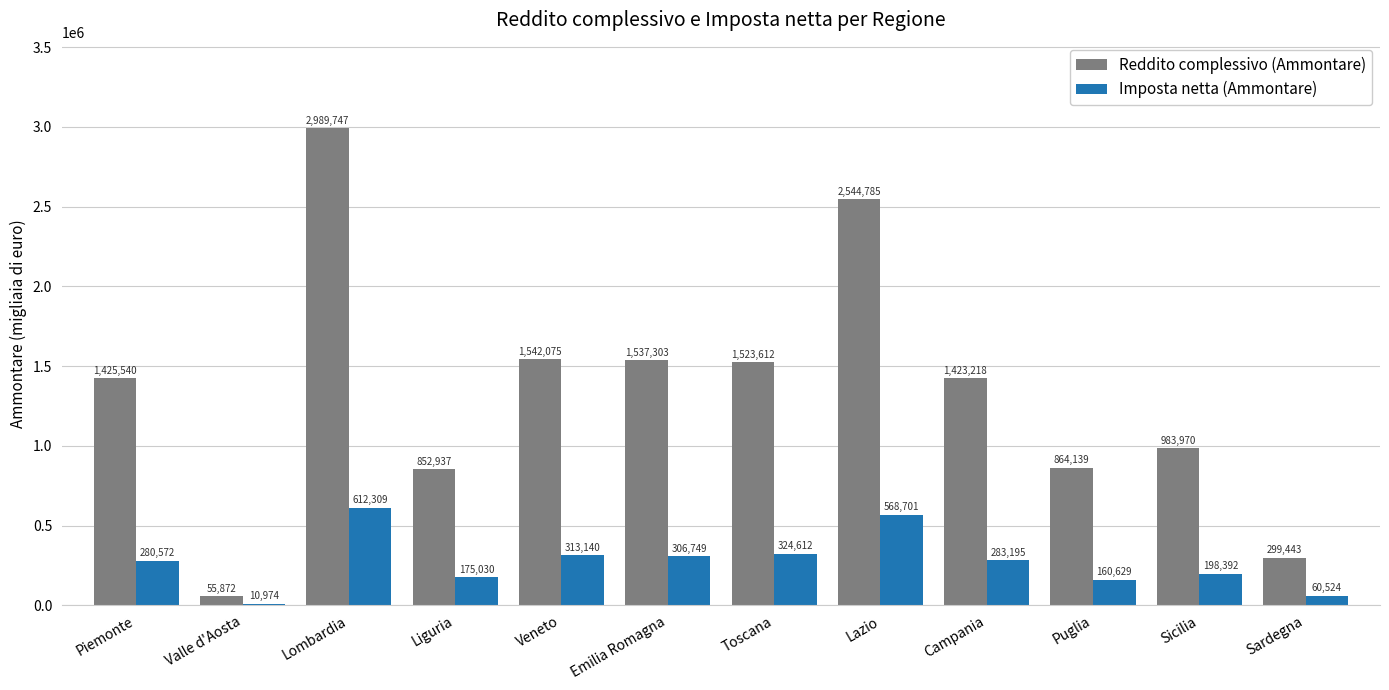

At how many categories does at least one series exceed 1478254?

5